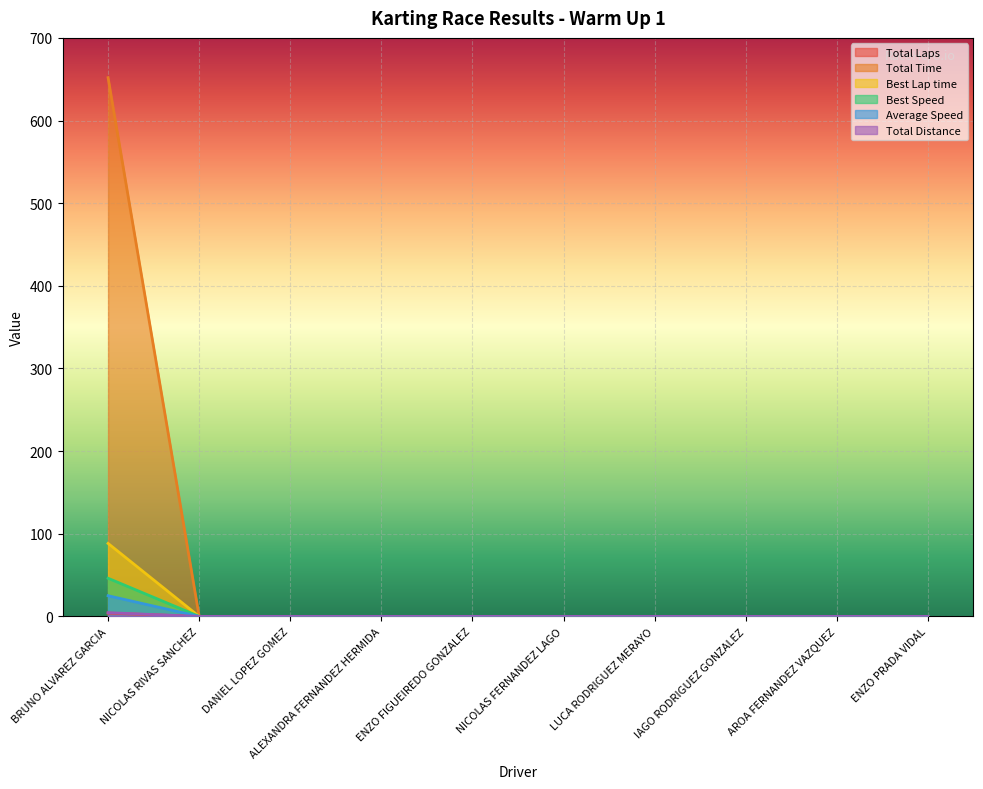

Reading right to left, list all the values displayed in this chart.

Total Laps: 0.0	0.0	0.0	0.0	0.0	0.0	0.0	0.0	0.0	651.9
Total Time: 0.0	0.0	0.0	0.0	0.0	0.0	0.0	0.0	0.0	4.0
Best Lap time: 0.0	0.0	0.0	0.0	0.0	0.0	0.0	0.0	0.0	88.4
Best Speed: 0.0	0.0	0.0	0.0	0.0	0.0	0.0	0.0	0.0	46.2
Average Speed: 0.0	0.0	0.0	0.0	0.0	0.0	0.0	0.0	0.0	25.1
Total Distance: 0.0	0.0	0.0	0.0	0.0	0.0	0.0	0.0	0.0	4.5